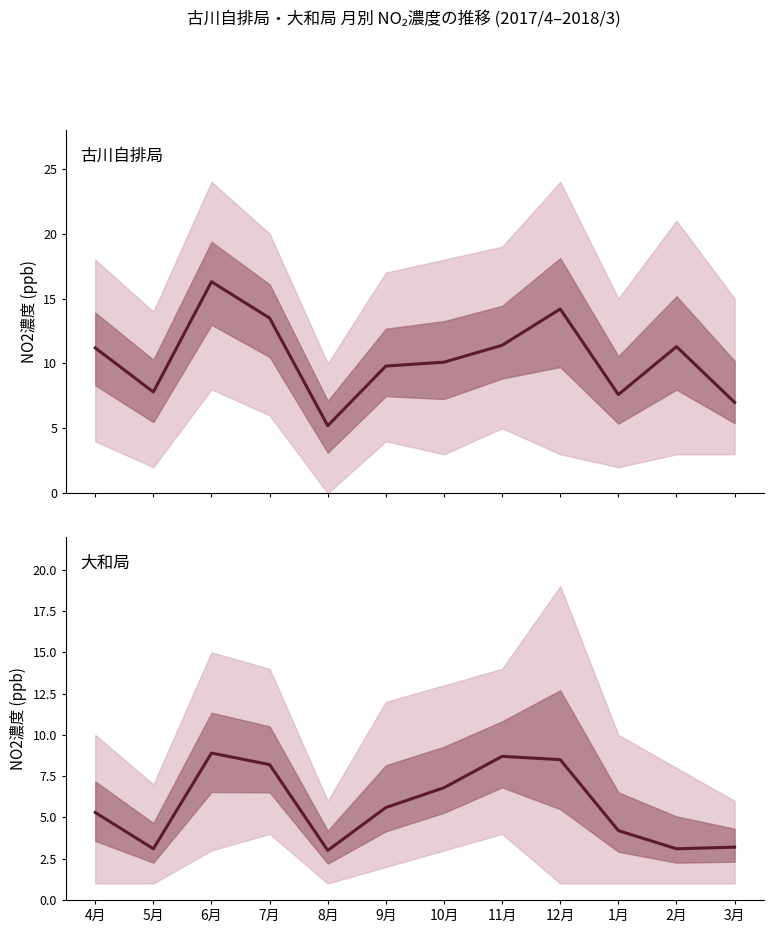

Reading left to right, extract all data points from this chart.

古川自排 平均: 11.2	7.8	16.3	13.5	5.2	9.8	10.1	11.4	14.2	7.6	11.3	7.0
大和 平均: 5.3	3.1	8.9	8.2	3.0	5.6	6.8	8.7	8.5	4.2	3.1	3.2